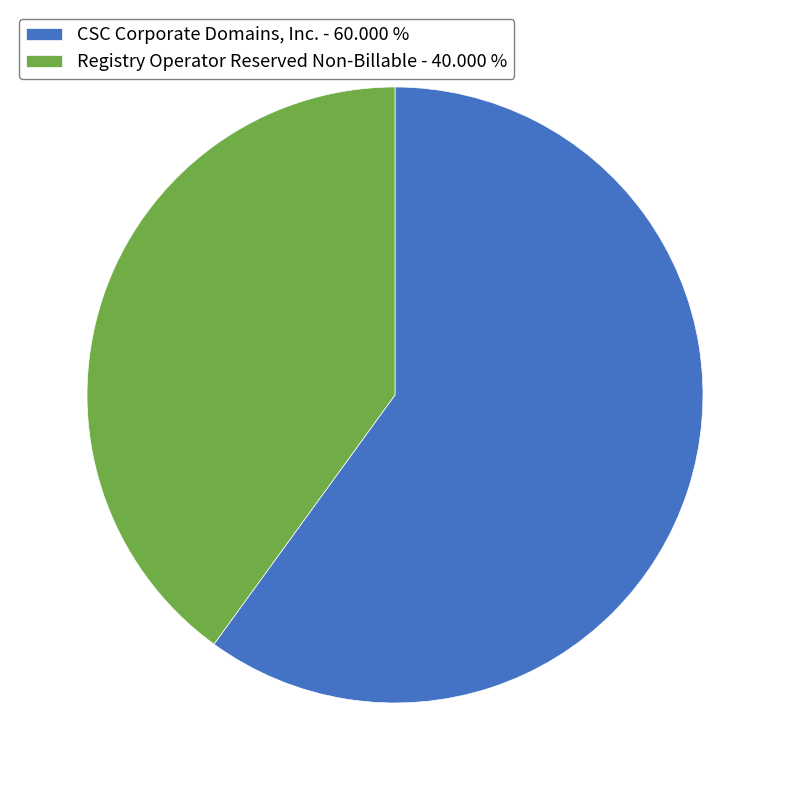

How many slices are in this pie chart?

2